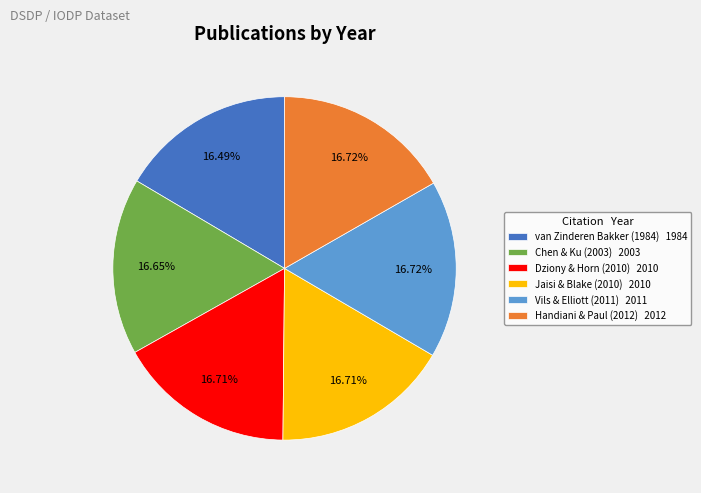

Is there any slice that represents more than half of the pie?

No